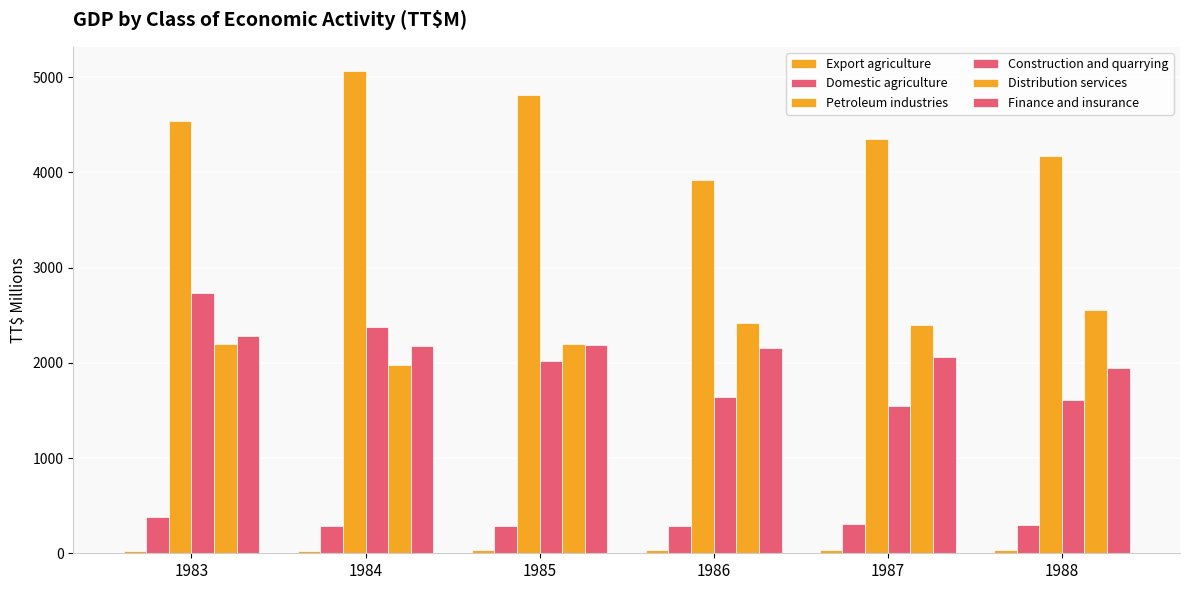

At which label is Petroleum industries closest to 4493?

1983